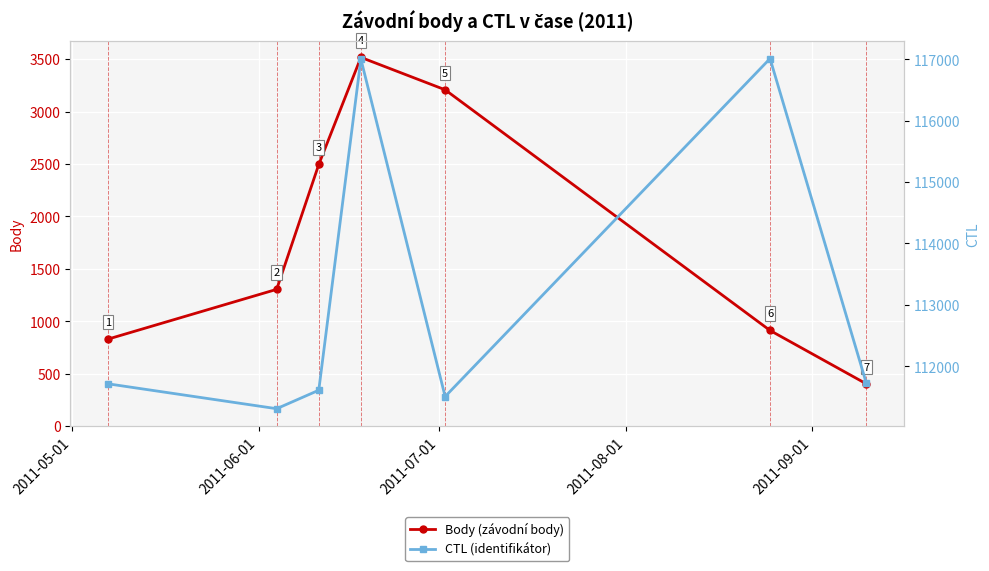

How many interior local valleys does the CTL (identifikátor) series have?

2